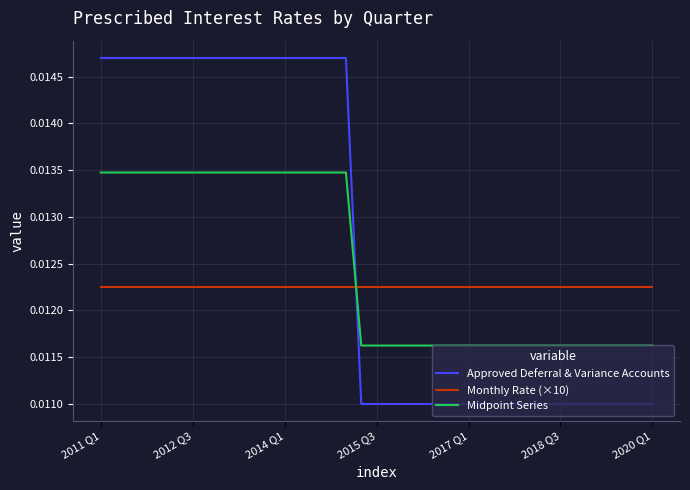

List the series in order of their peak value, lowest first.

Monthly Rate (×10), Midpoint Series, Approved Deferral & Variance Accounts